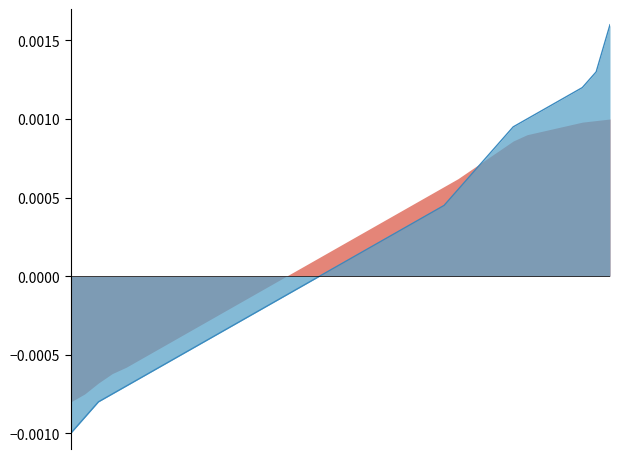

Rank the categories by value from lowest to highest.

0, 1, 2, 3, 4, 5, 6, 7, 8, 9, 10, 11, 12, 13, 14, 15, 16, 17, 18, 19, 20, 21, 22, 23, 24, 25, 26, 27, 28, 29, 30, 31, 32, 33, 34, 35, 36, 37, 38, 39